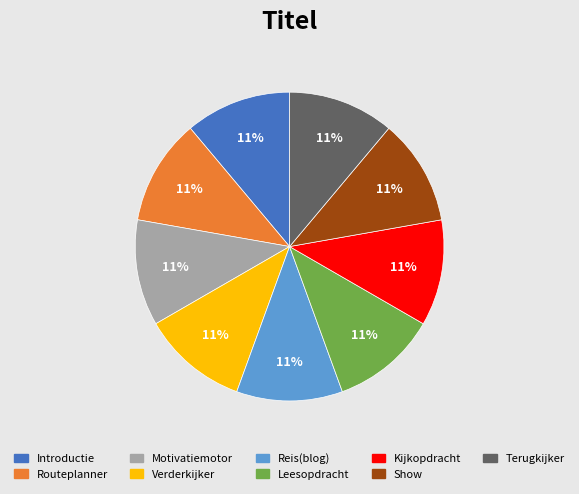

To the nearest percent, what is the average slice percentage?

11%